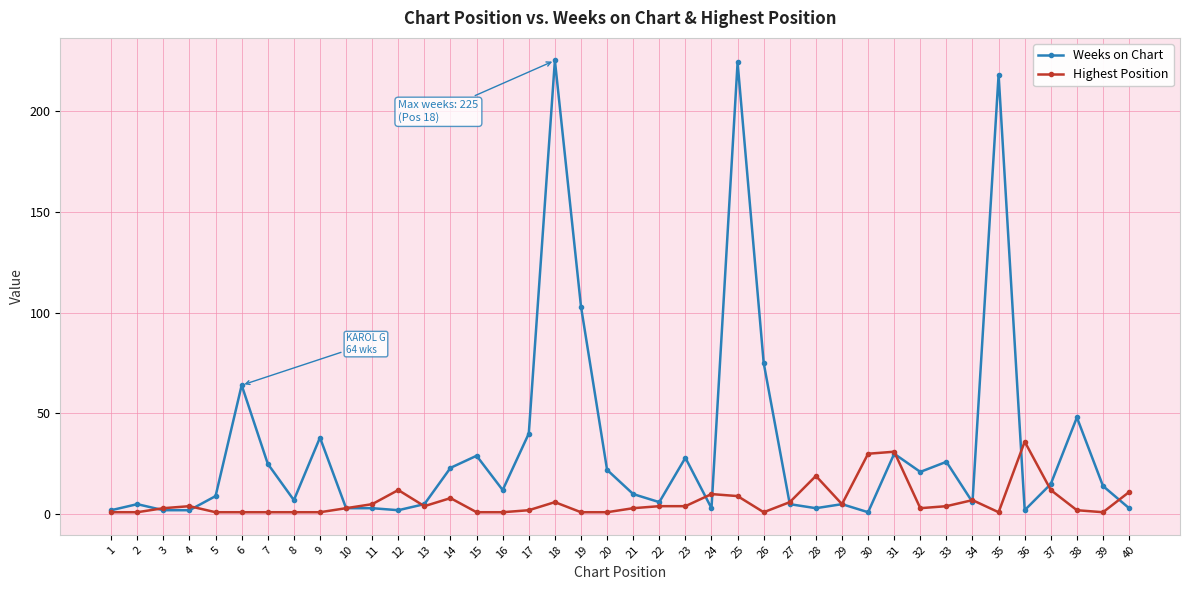

Which series has the largest total across all categories?

Weeks on Chart